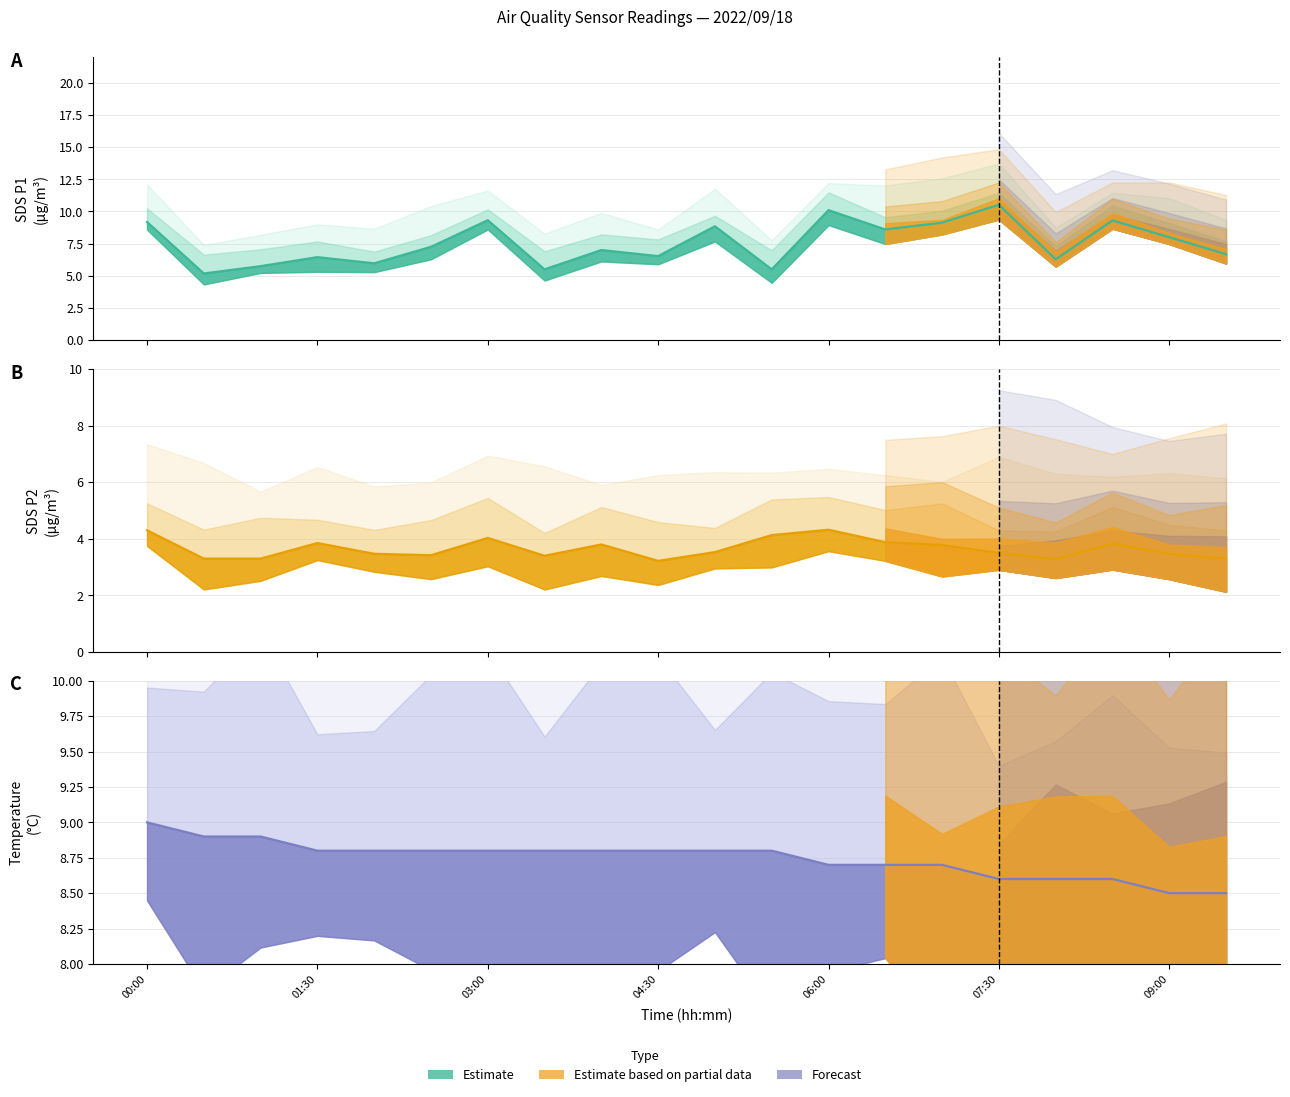

What is the total value across all series at 06:30?

21.2